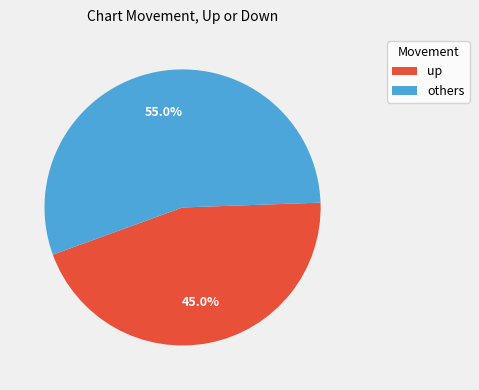

To the nearest percent, what portion does up represent?

45%